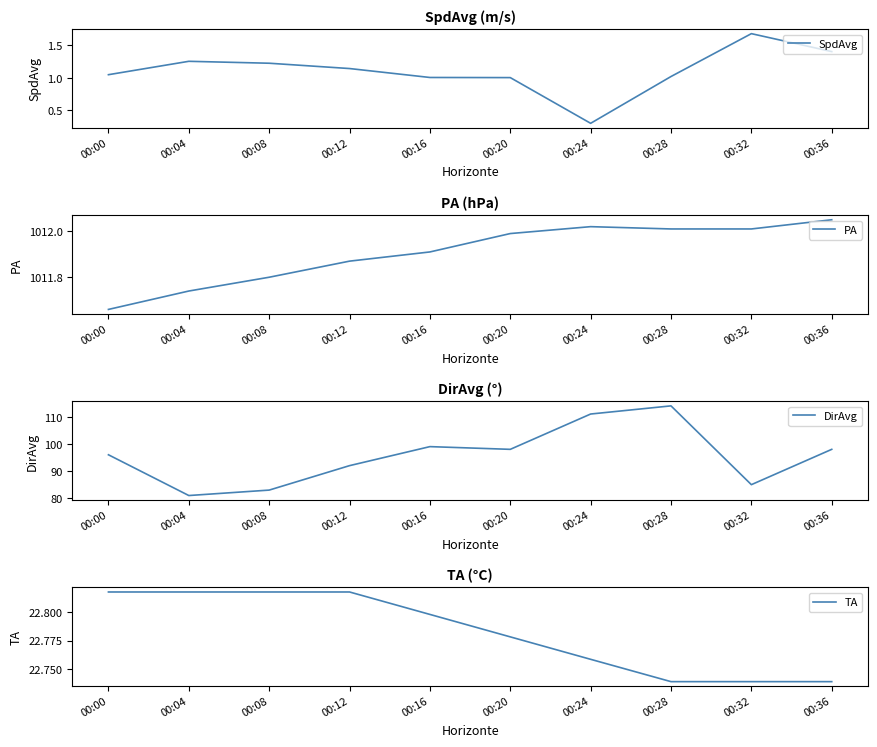

What is the value of the DirAvg point at the 6th from the left?

98.0